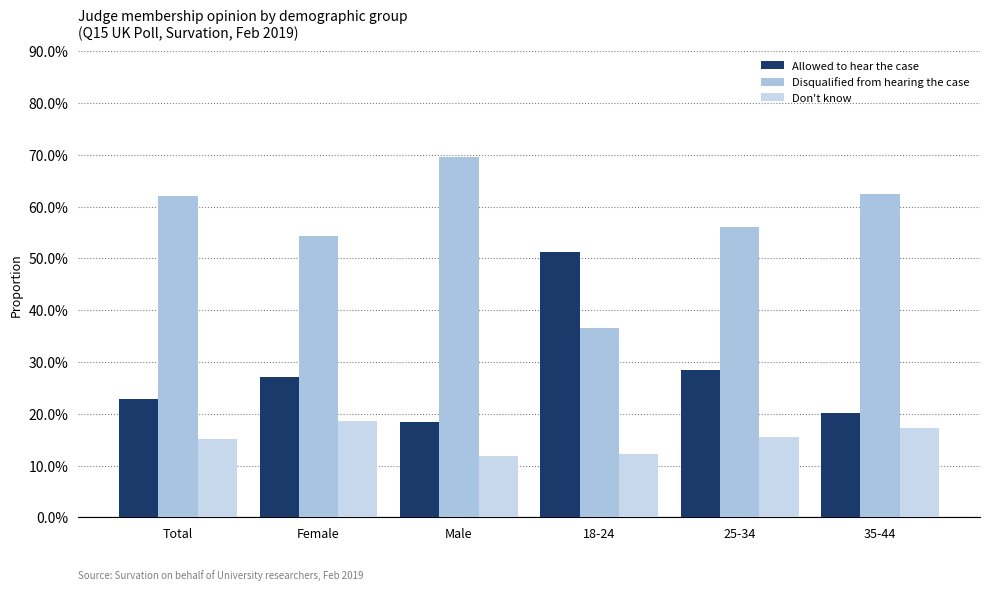

Does the chart contain stacked bars?

No